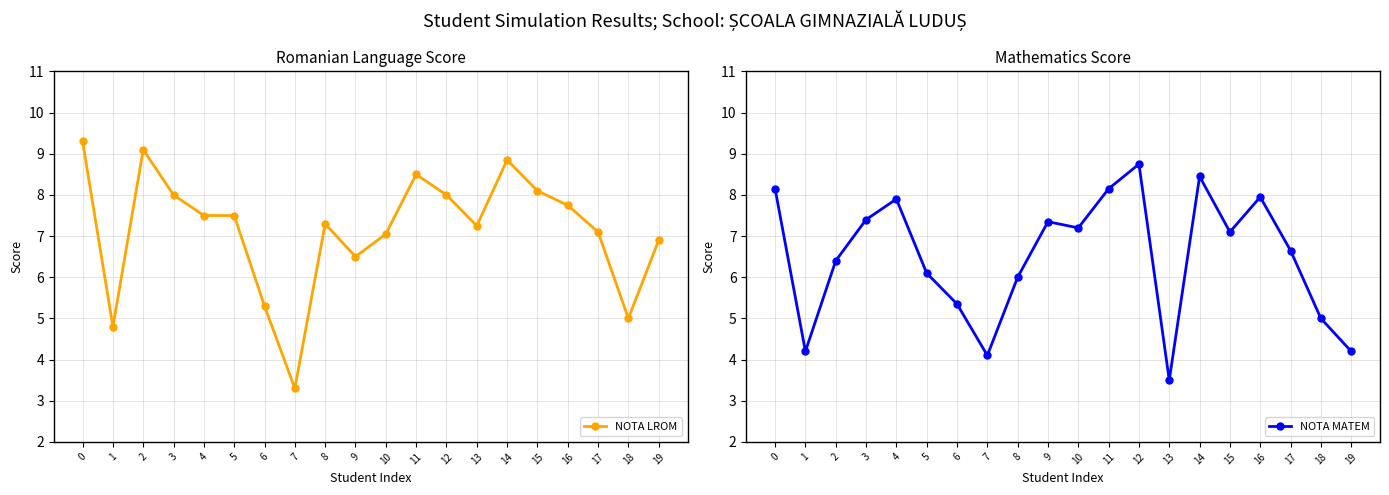

What is the spread (max minus min) of values at 3?

0.6